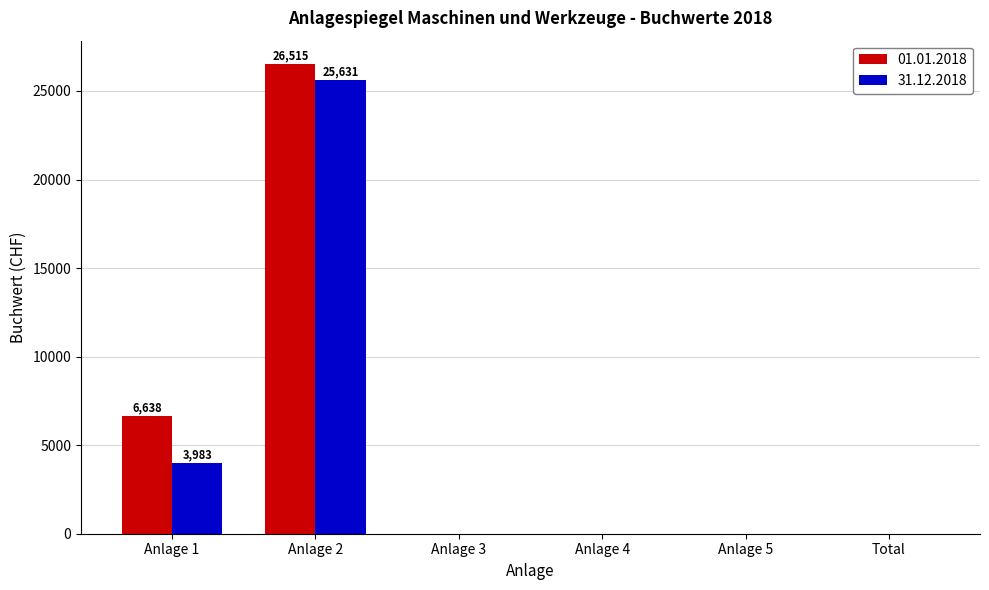

At which category does the chart reach its peak across all series?

Anlage 2